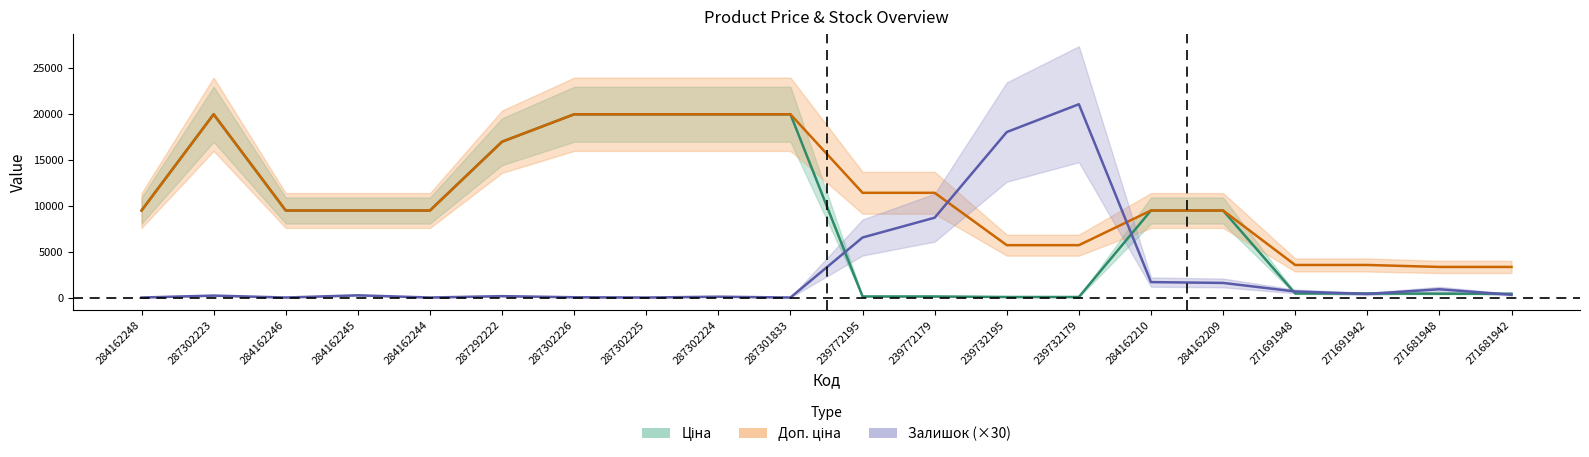

Which category has the lowest value across all series?

284162248